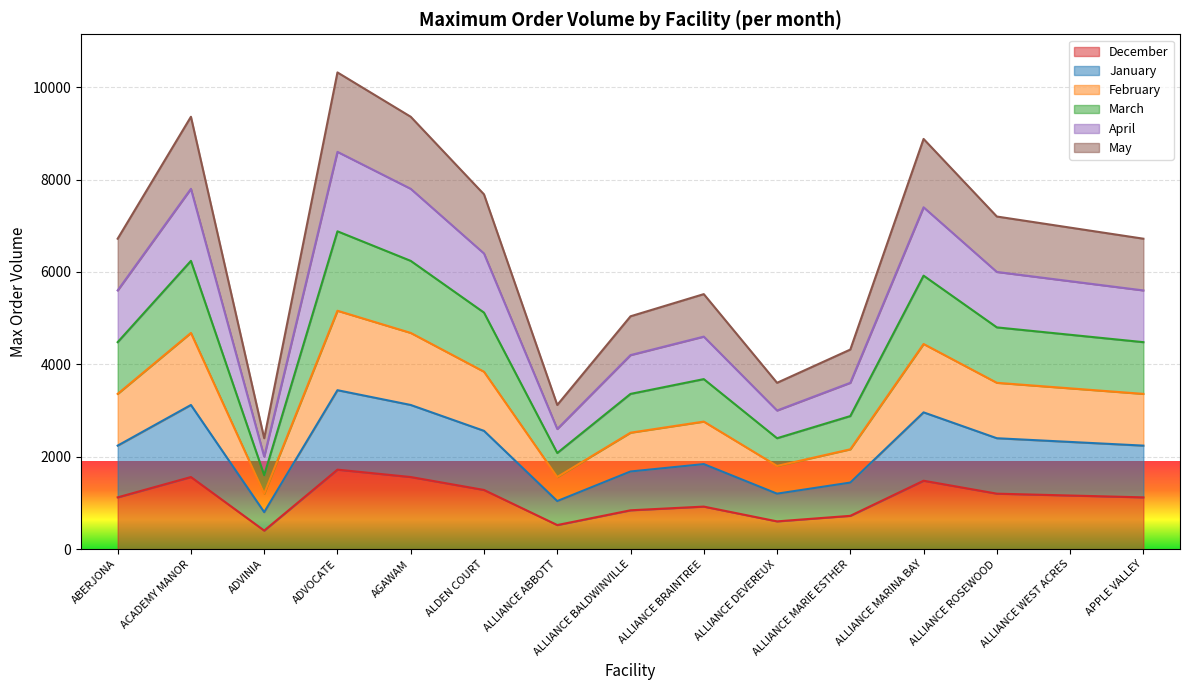

Reading left to right, extract all data points from this chart.

December: ABERJONA=1120	ACADEMY MANOR=1560	ADVINIA=400	ADVOCATE=1720	AGAWAM=1560	ALDEN COURT=1280	ALLIANCE ABBOTT=520	ALLIANCE BALDWINVILLE=840	ALLIANCE BRAINTREE=920	ALLIANCE DEVEREUX=600	ALLIANCE MARIE ESTHER=720	ALLIANCE MARINA BAY=1480	ALLIANCE ROSEWOOD=1200	ALLIANCE WEST ACRES=1160	APPLE VALLEY=1120
January: ABERJONA=2240	ACADEMY MANOR=3120	ADVINIA=800	ADVOCATE=3440	AGAWAM=3120	ALDEN COURT=2560	ALLIANCE ABBOTT=1040	ALLIANCE BALDWINVILLE=1680	ALLIANCE BRAINTREE=1840	ALLIANCE DEVEREUX=1200	ALLIANCE MARIE ESTHER=1440	ALLIANCE MARINA BAY=2960	ALLIANCE ROSEWOOD=2400	ALLIANCE WEST ACRES=2320	APPLE VALLEY=2240
February: ABERJONA=3360	ACADEMY MANOR=4680	ADVINIA=1200	ADVOCATE=5160	AGAWAM=4680	ALDEN COURT=3840	ALLIANCE ABBOTT=1560	ALLIANCE BALDWINVILLE=2520	ALLIANCE BRAINTREE=2760	ALLIANCE DEVEREUX=1800	ALLIANCE MARIE ESTHER=2160	ALLIANCE MARINA BAY=4440	ALLIANCE ROSEWOOD=3600	ALLIANCE WEST ACRES=3480	APPLE VALLEY=3360
March: ABERJONA=4480	ACADEMY MANOR=6240	ADVINIA=1600	ADVOCATE=6880	AGAWAM=6240	ALDEN COURT=5120	ALLIANCE ABBOTT=2080	ALLIANCE BALDWINVILLE=3360	ALLIANCE BRAINTREE=3680	ALLIANCE DEVEREUX=2400	ALLIANCE MARIE ESTHER=2880	ALLIANCE MARINA BAY=5920	ALLIANCE ROSEWOOD=4800	ALLIANCE WEST ACRES=4640	APPLE VALLEY=4480
April: ABERJONA=5600	ACADEMY MANOR=7800	ADVINIA=2000	ADVOCATE=8600	AGAWAM=7800	ALDEN COURT=6400	ALLIANCE ABBOTT=2600	ALLIANCE BALDWINVILLE=4200	ALLIANCE BRAINTREE=4600	ALLIANCE DEVEREUX=3000	ALLIANCE MARIE ESTHER=3600	ALLIANCE MARINA BAY=7400	ALLIANCE ROSEWOOD=6000	ALLIANCE WEST ACRES=5800	APPLE VALLEY=5600
May: ABERJONA=6720	ACADEMY MANOR=9360	ADVINIA=2400	ADVOCATE=10320	AGAWAM=9360	ALDEN COURT=7680	ALLIANCE ABBOTT=3120	ALLIANCE BALDWINVILLE=5040	ALLIANCE BRAINTREE=5520	ALLIANCE DEVEREUX=3600	ALLIANCE MARIE ESTHER=4320	ALLIANCE MARINA BAY=8880	ALLIANCE ROSEWOOD=7200	ALLIANCE WEST ACRES=6960	APPLE VALLEY=6720